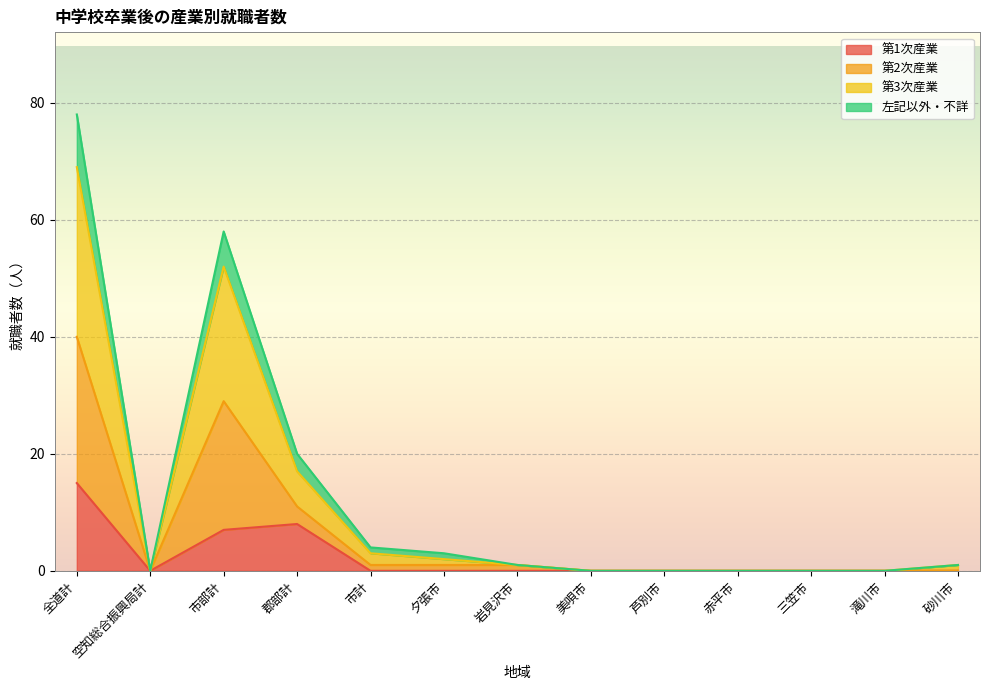

Which category has the highest value in the 第1次産業 series?

全道計